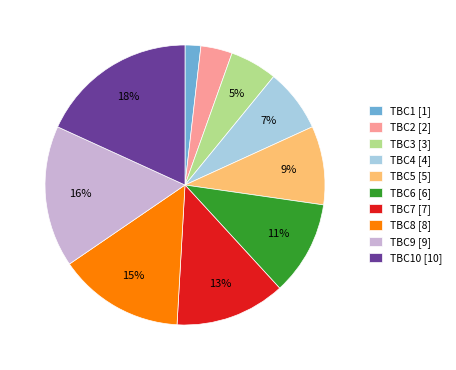

What is the largest slice in the pie chart?

TBC10 [10]